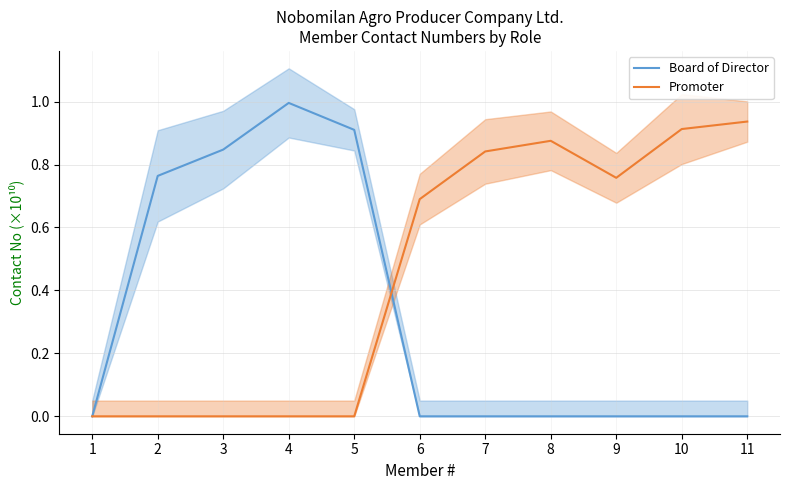

Is it true that Board of Director equals 0.8 at 2?

True